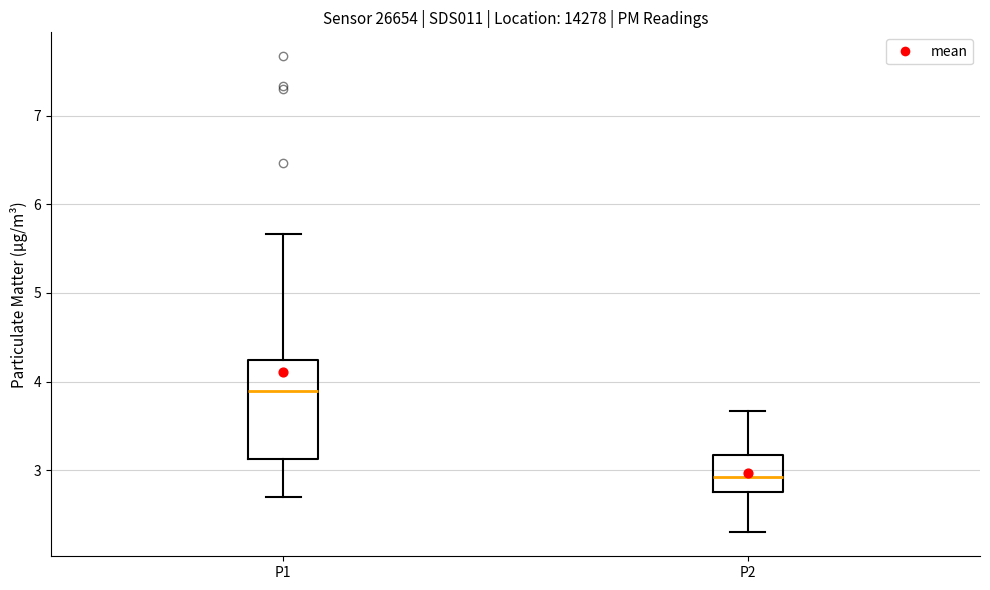

Which box's median line is the highest?

P1